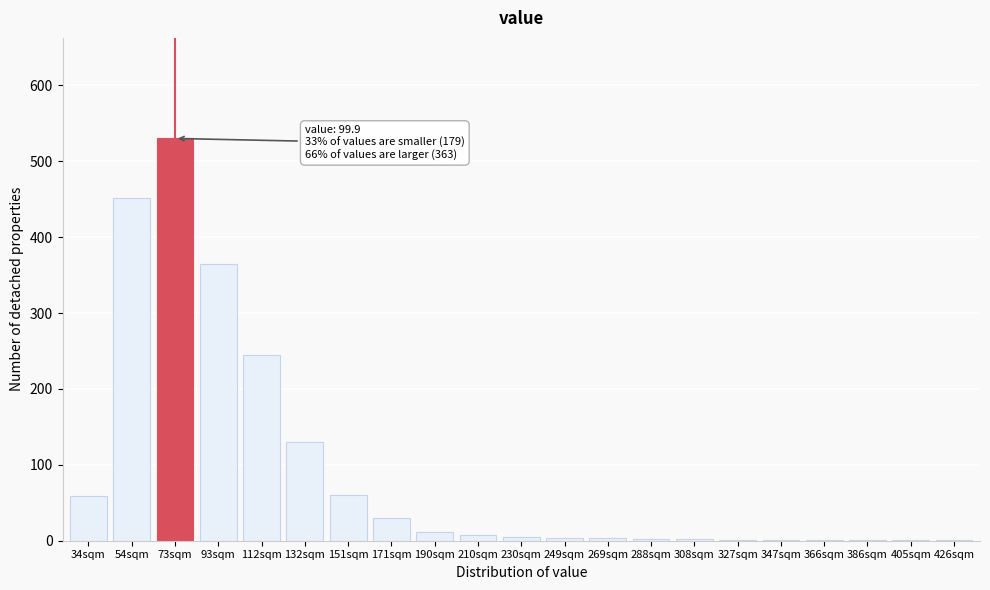

What is the sum of all values?

1912